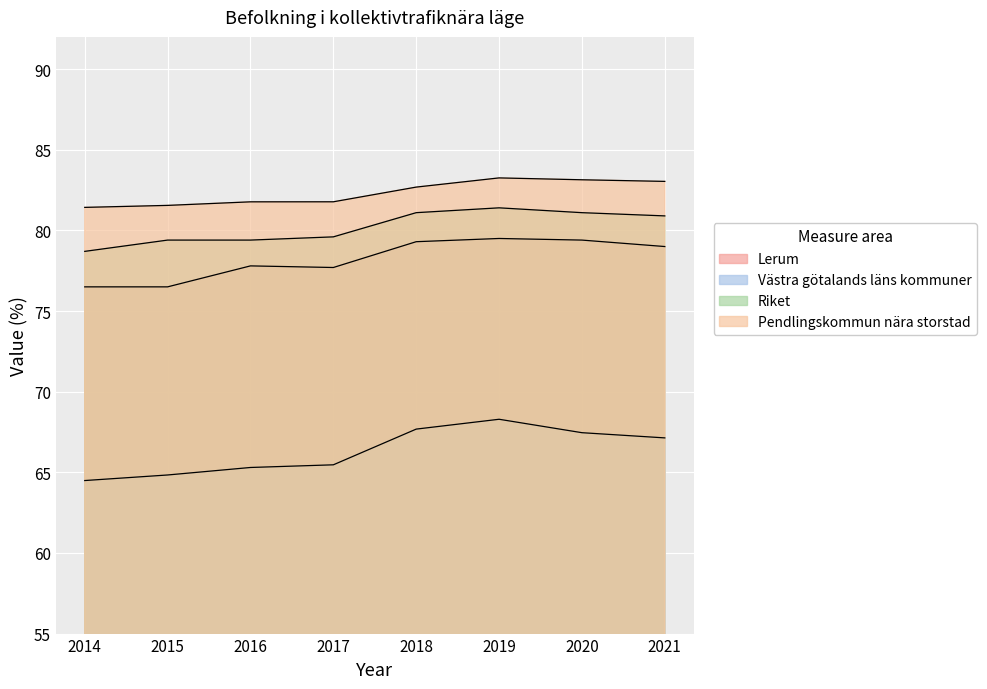

What is the smallest value displayed?

64.5